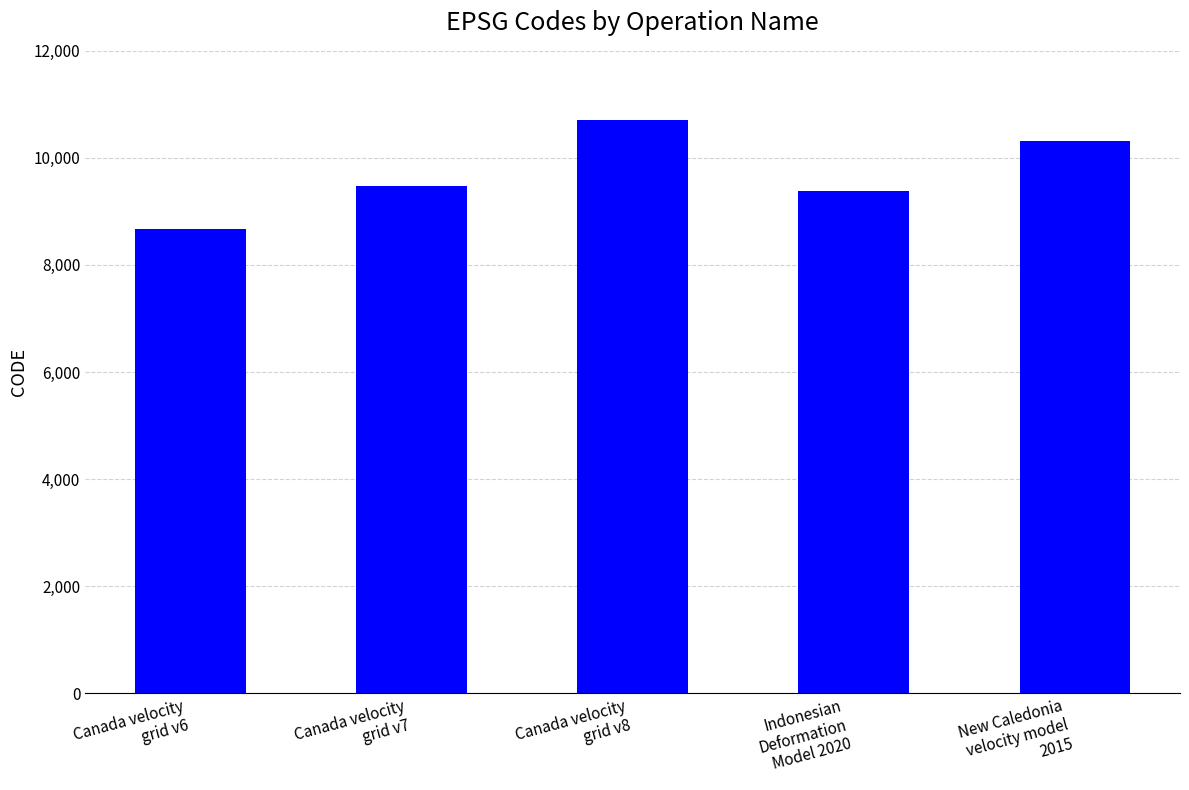

Which label corresponds to the smallest value in the chart?

Canada velocity
grid v6